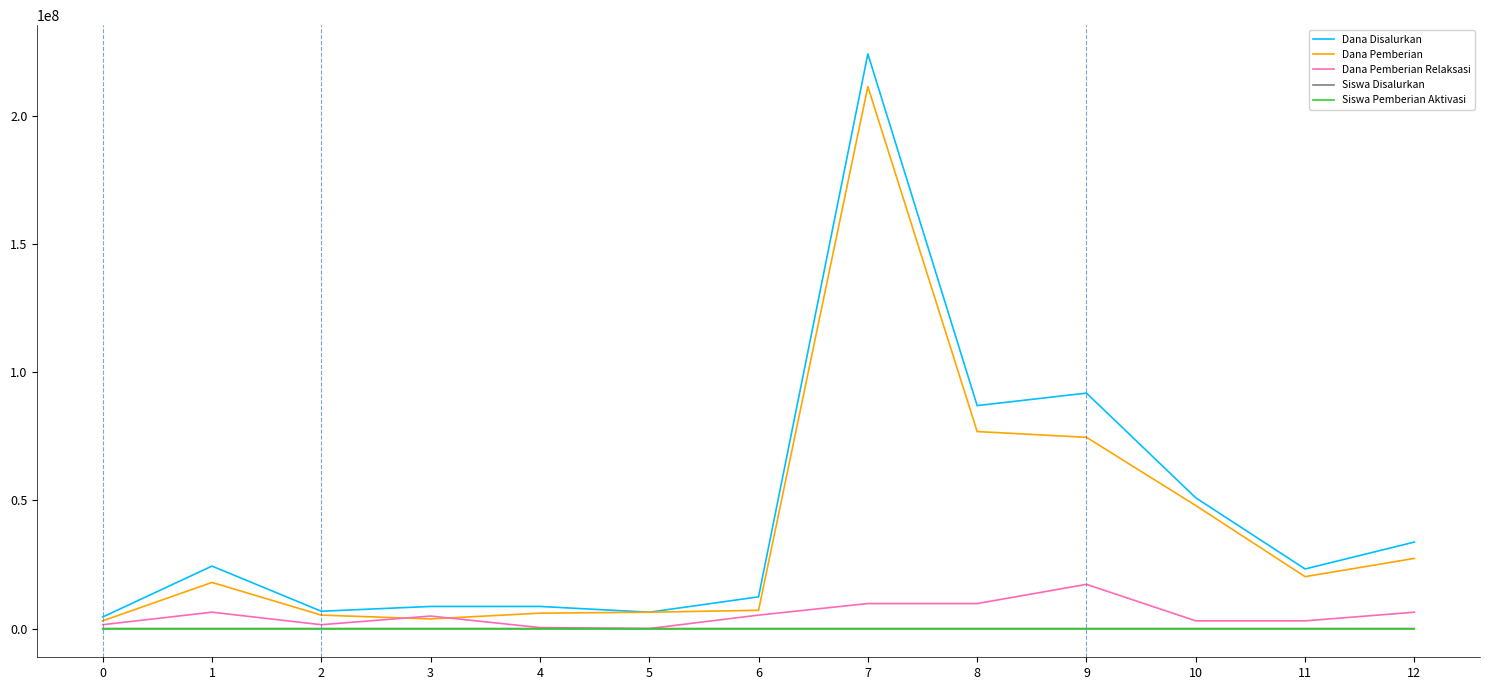

Which series has the widest spread of values?

Dana Disalurkan